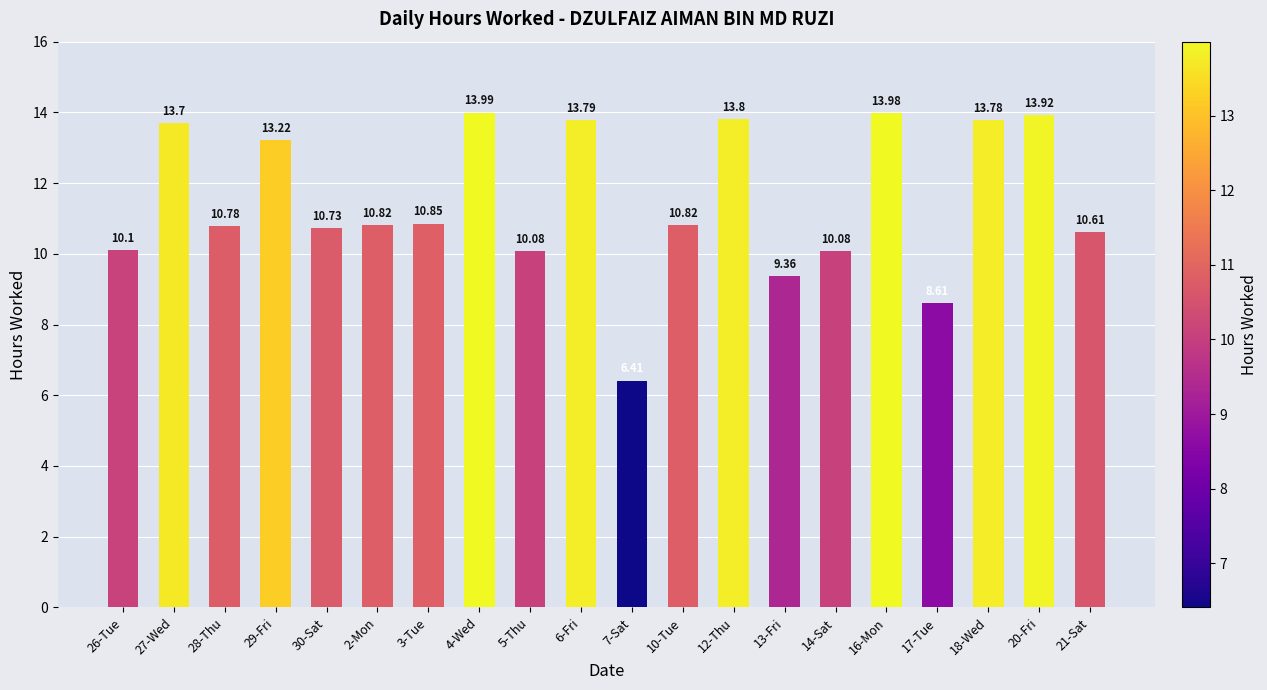

Between 13-Fri and 17-Tue, which is larger?

13-Fri